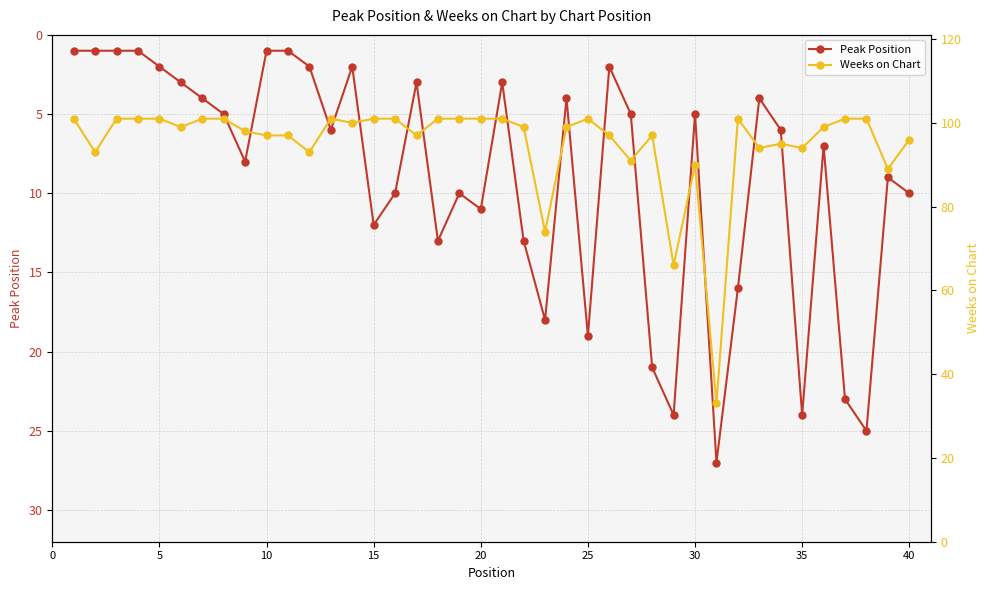

True or false: Weeks on Chart has more than 0 interior local peaks.

True